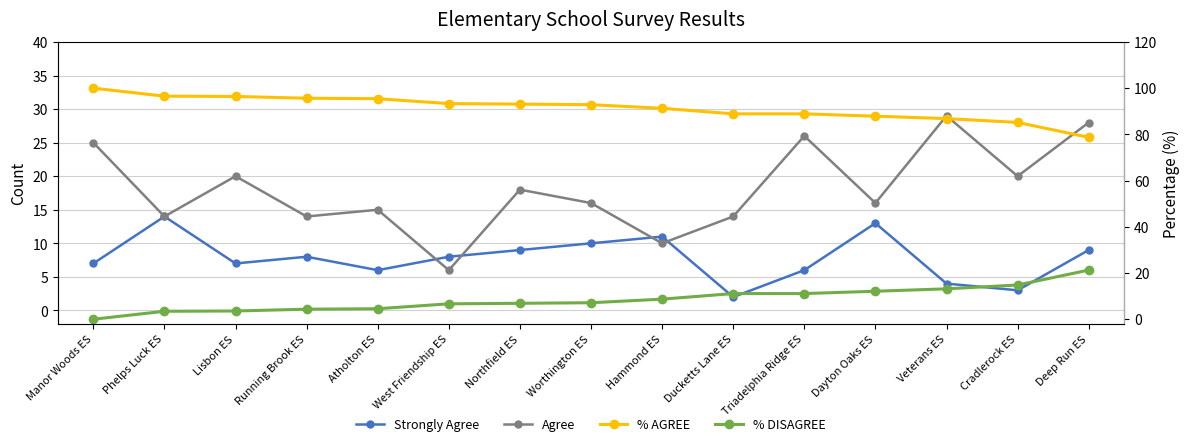

Where does the % AGREE series first go above 92?

Manor Woods ES